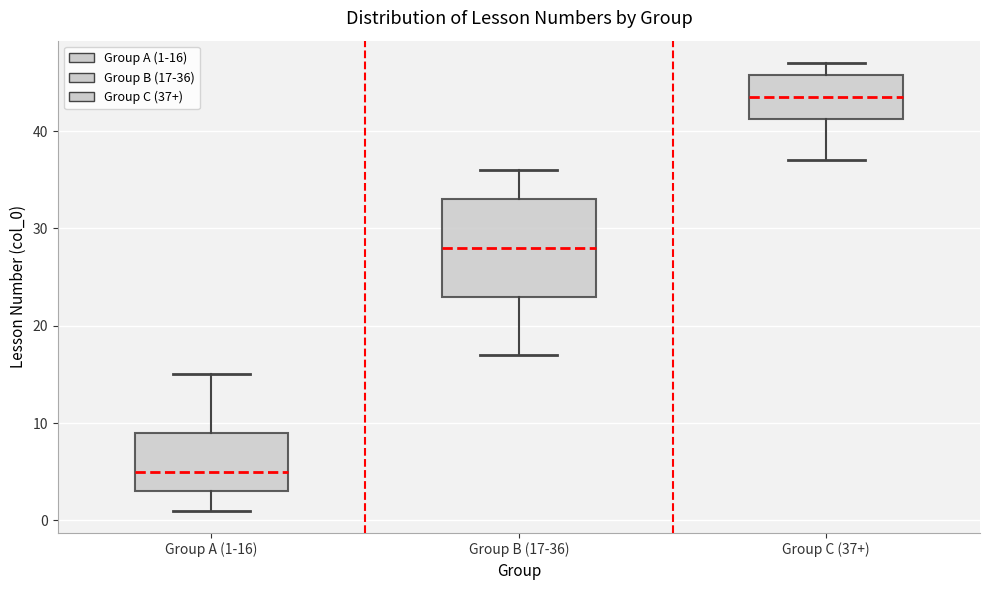

Reading left to right, transcribe this box plot: for each box, give where its median line is, the range the box spans, and where its two whiskers end, as read against the y-axis. The values are not printed on the chart, so give them approximately, as read against the axis.

Group A (1-16): median 5, box 3 to 9, whiskers 1 to 15
Group B (17-36): median 28, box 23 to 33, whiskers 17 to 36
Group C (37+): median 44, box 41 to 46, whiskers 37 to 47